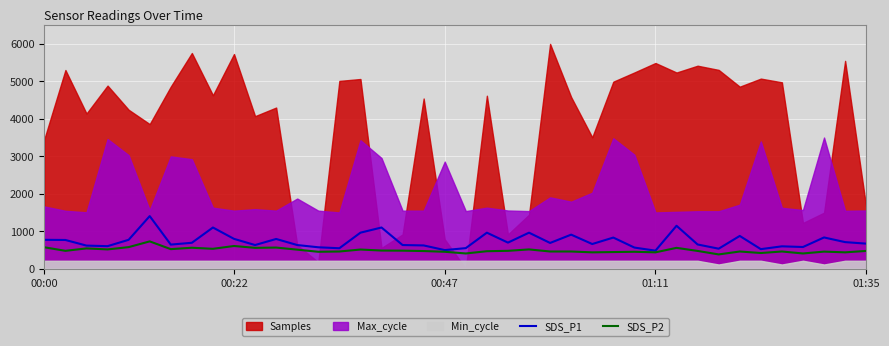

How many data points in SDS_P2 are less than 472?

19